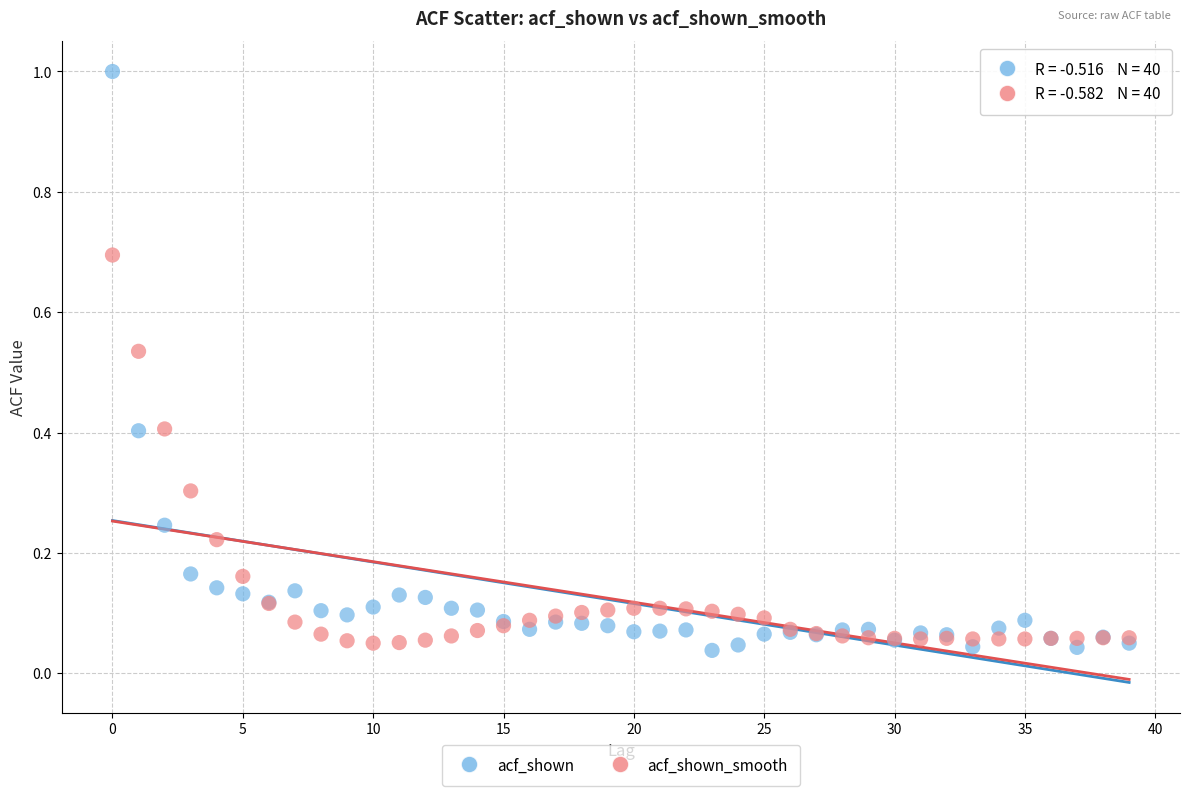

Which series has the widest spread of Y values?

acf_shown